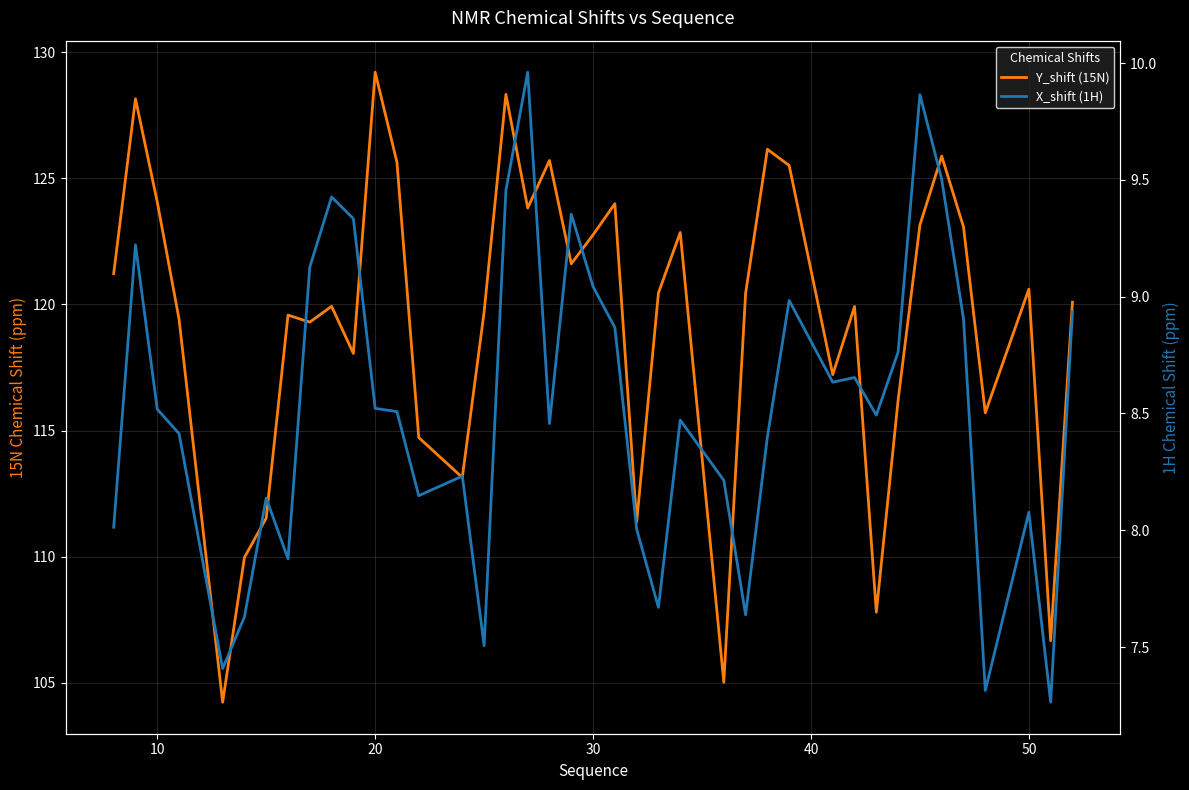

What is the difference between the maximum and minimum values in the X_shift (1H) series?

2.7